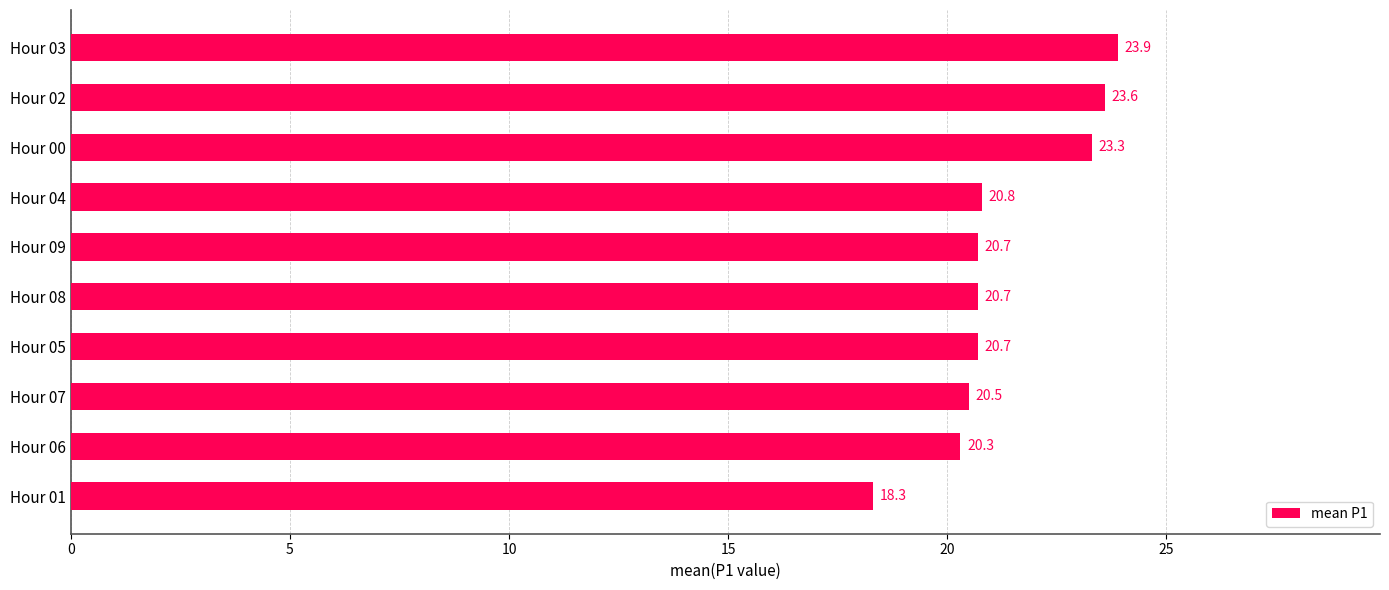

What is the difference between the values at Hour 05 and Hour 01?

2.4